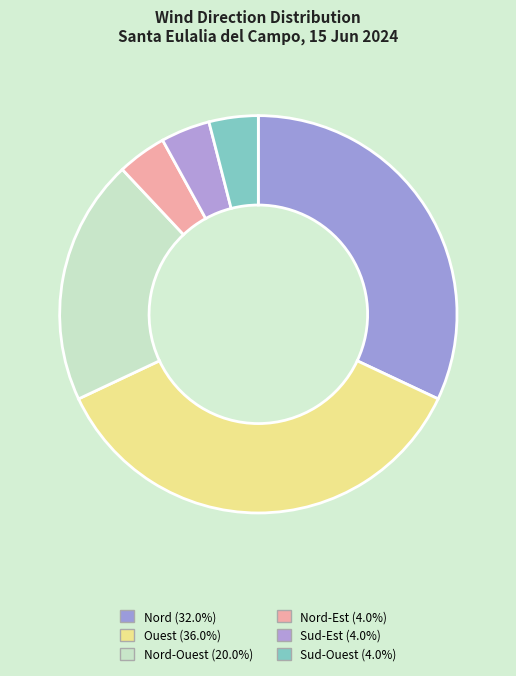

Count the number of slices in the pie.

6